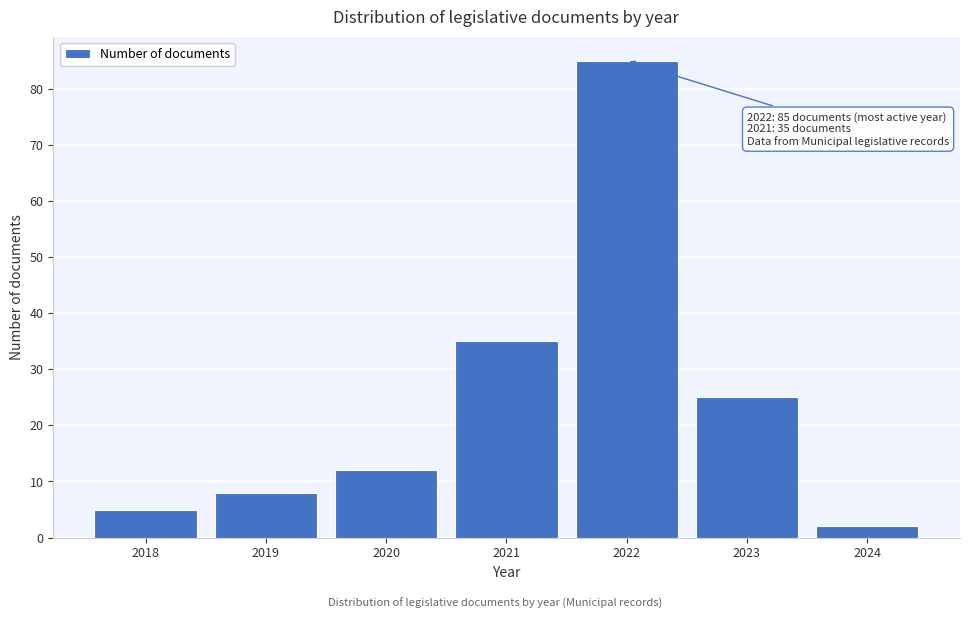

Reading left to right, list all the values displayed in this chart.

5	8	12	35	85	25	2